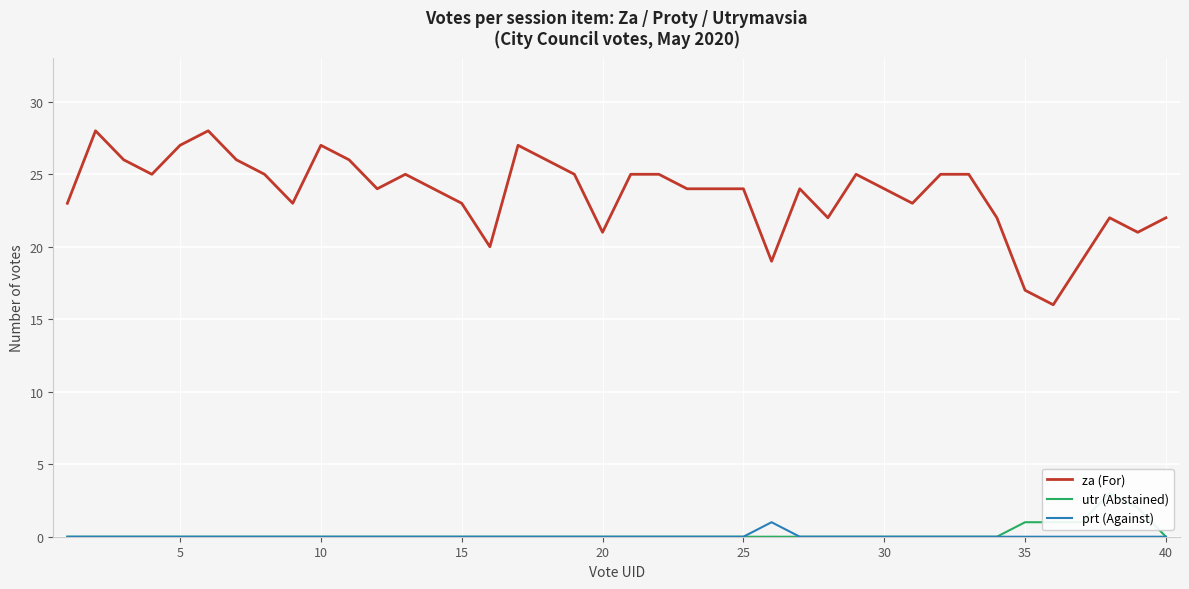

The za (For) series shows 13 at 25. True or false?

False